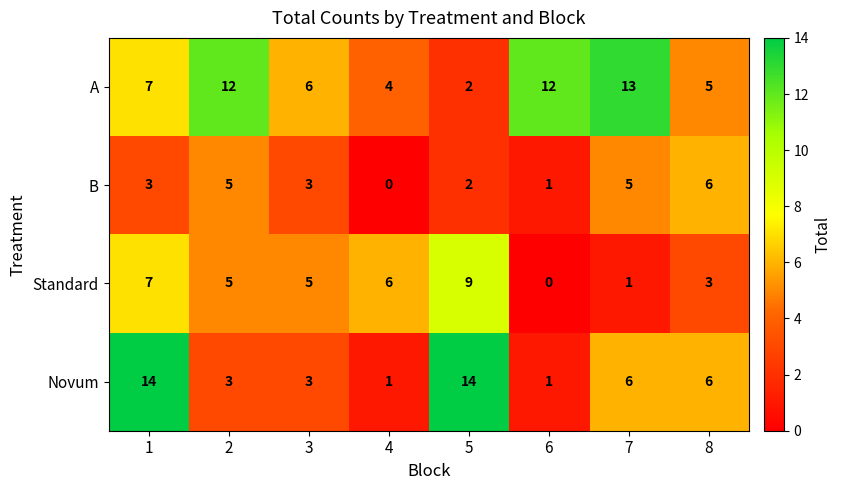

List the series in order of their overall mean, highest first.

A, Novum, Standard, B